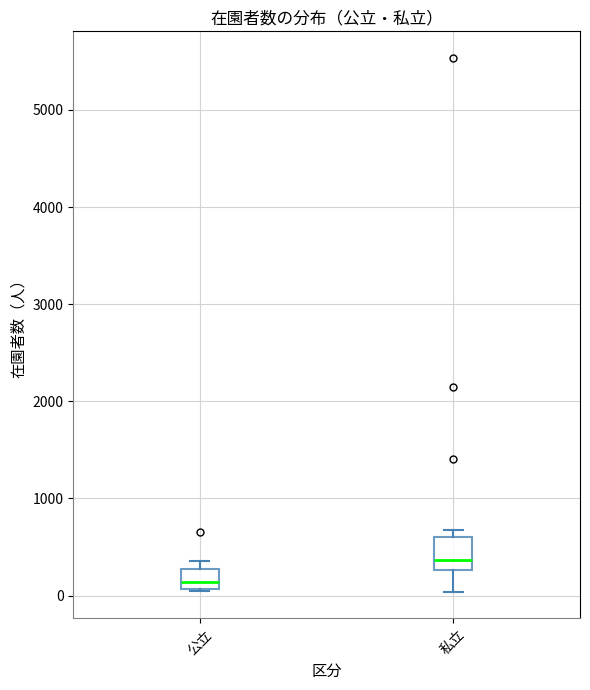

Which box has the lowest median line?

公立